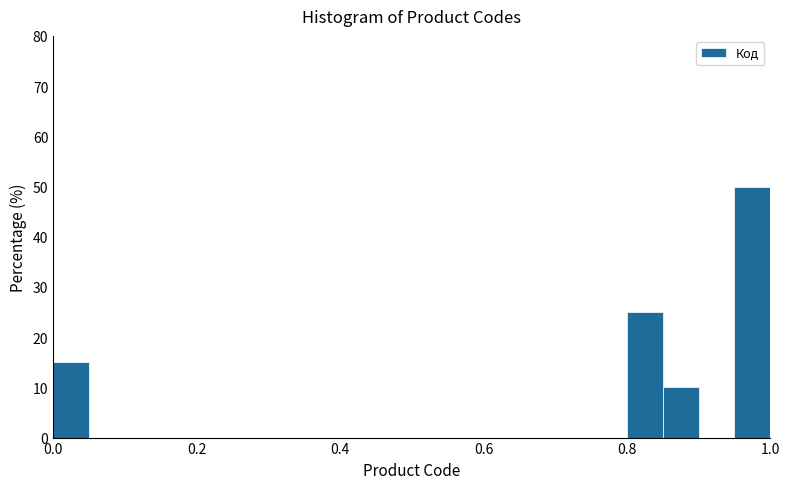

Read against the x-axis, roughly where is the centre of the tallest bar?

0.98